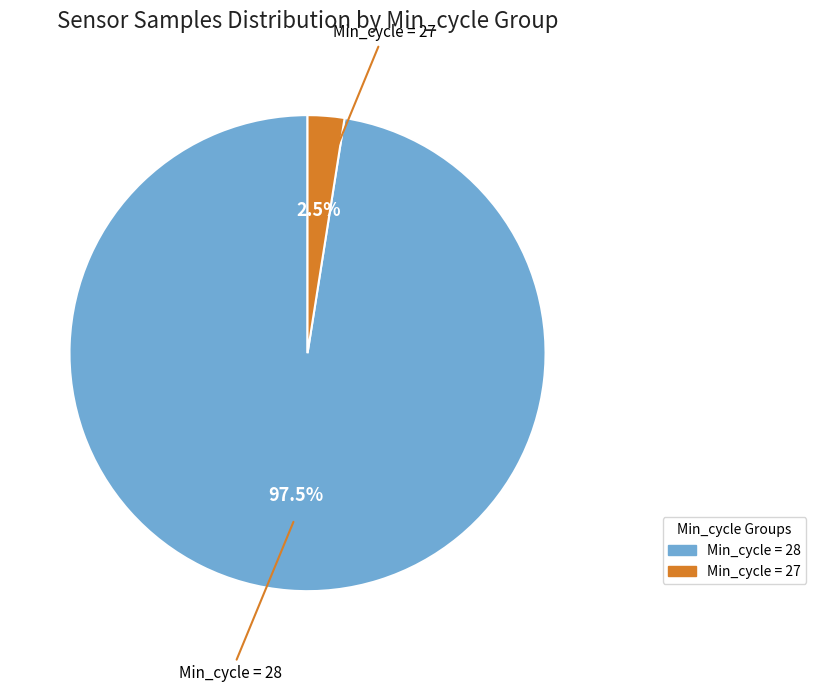

Is there a majority slice in this chart?

Yes